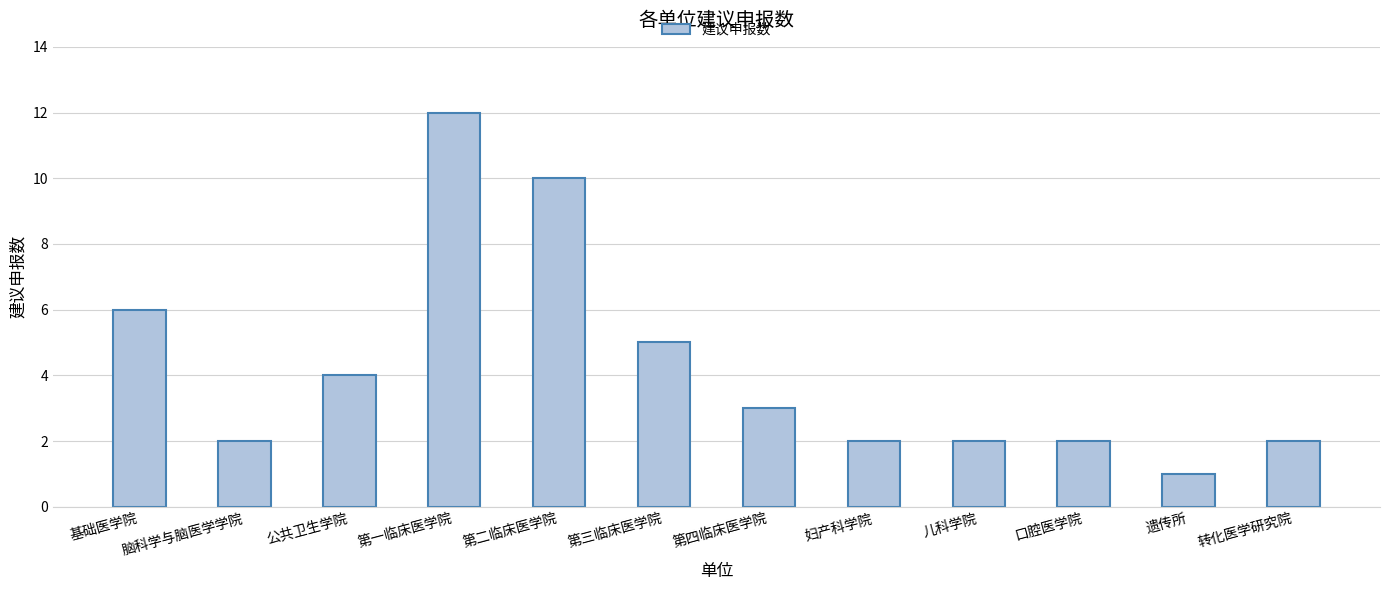

Does the chart contain stacked bars?

No